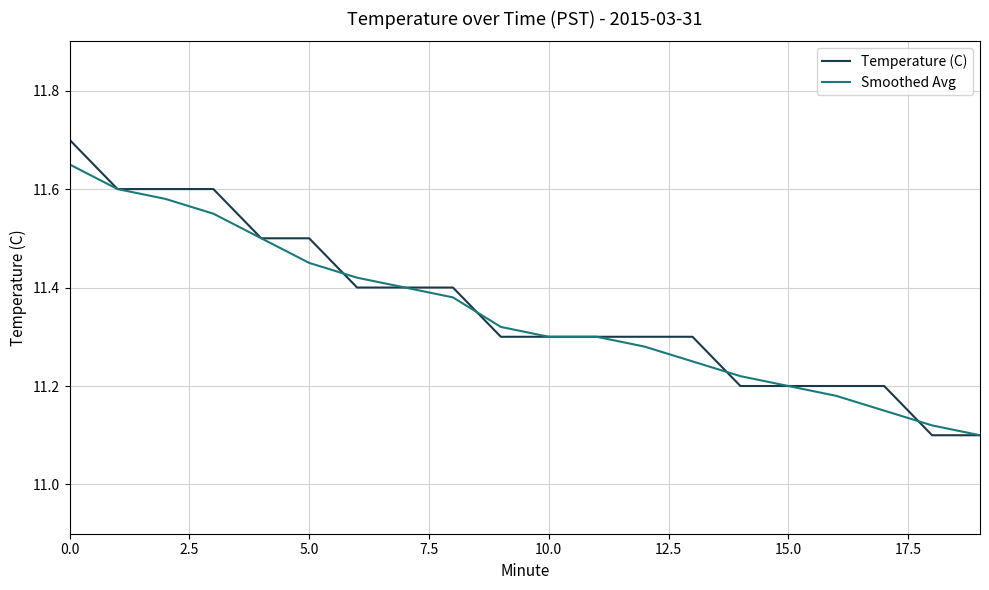

Which series has the largest range (max minus min)?

Temperature (C)